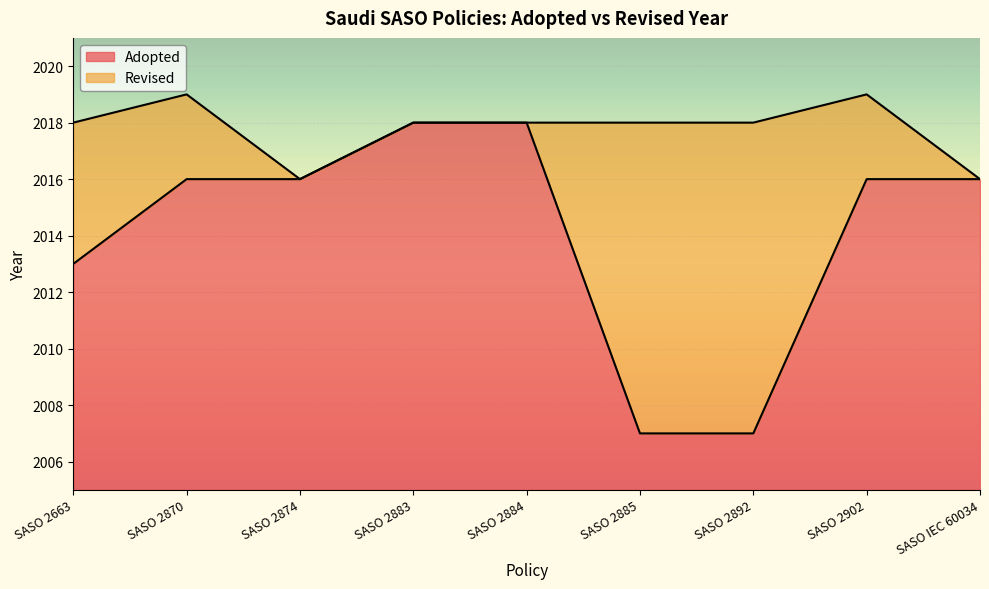

What is the change in value from SASO 2883 to SASO 2885?

-11